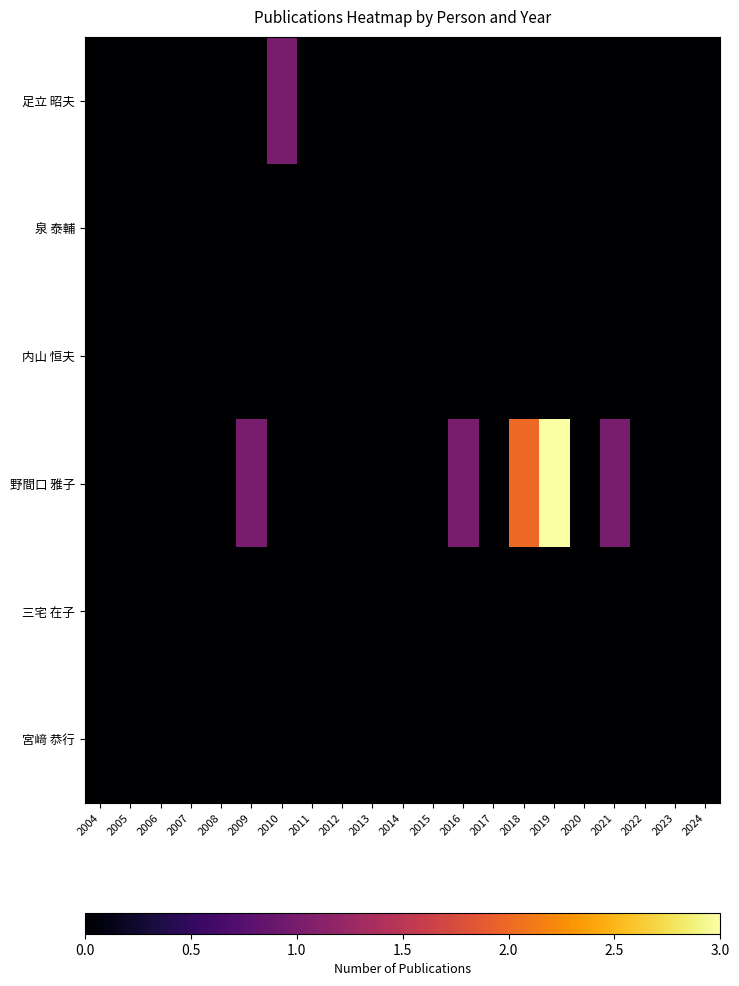

Reading right to left, transcribe all the data shown in this chart.

足立 昭夫: 2024=0	2023=0	2022=0	2021=0	2020=0	2019=0	2018=0	2017=0	2016=0	2015=0	2014=0	2013=0	2012=0	2011=0	2010=1	2009=0	2008=0	2007=0	2006=0	2005=0	2004=0
泉 泰輔: 2024=0	2023=0	2022=0	2021=0	2020=0	2019=0	2018=0	2017=0	2016=0	2015=0	2014=0	2013=0	2012=0	2011=0	2010=0	2009=0	2008=0	2007=0	2006=0	2005=0	2004=0
内山 恒夫: 2024=0	2023=0	2022=0	2021=0	2020=0	2019=0	2018=0	2017=0	2016=0	2015=0	2014=0	2013=0	2012=0	2011=0	2010=0	2009=0	2008=0	2007=0	2006=0	2005=0	2004=0
野間口 雅子: 2024=0	2023=0	2022=0	2021=1	2020=0	2019=3	2018=2	2017=0	2016=1	2015=0	2014=0	2013=0	2012=0	2011=0	2010=0	2009=1	2008=0	2007=0	2006=0	2005=0	2004=0
三宅 在子: 2024=0	2023=0	2022=0	2021=0	2020=0	2019=0	2018=0	2017=0	2016=0	2015=0	2014=0	2013=0	2012=0	2011=0	2010=0	2009=0	2008=0	2007=0	2006=0	2005=0	2004=0
宮﨑 恭行: 2024=0	2023=0	2022=0	2021=0	2020=0	2019=0	2018=0	2017=0	2016=0	2015=0	2014=0	2013=0	2012=0	2011=0	2010=0	2009=0	2008=0	2007=0	2006=0	2005=0	2004=0